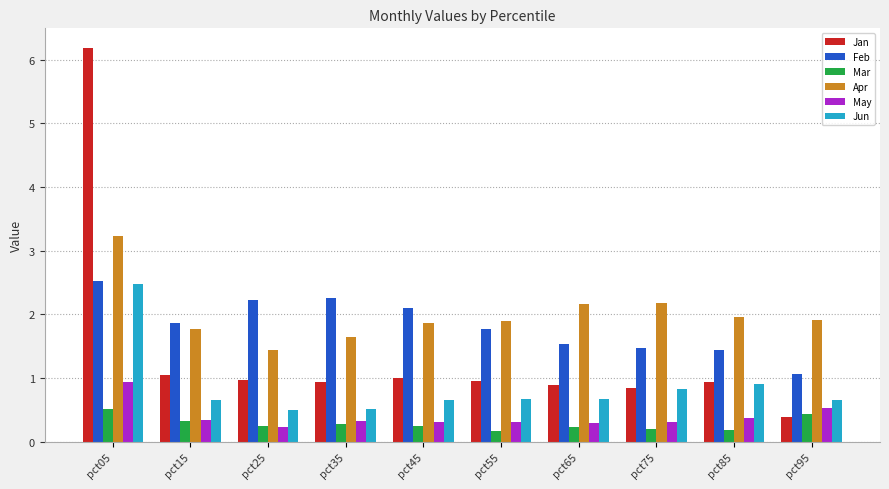

Which series changed the most between pct05 and pct75?

Jan